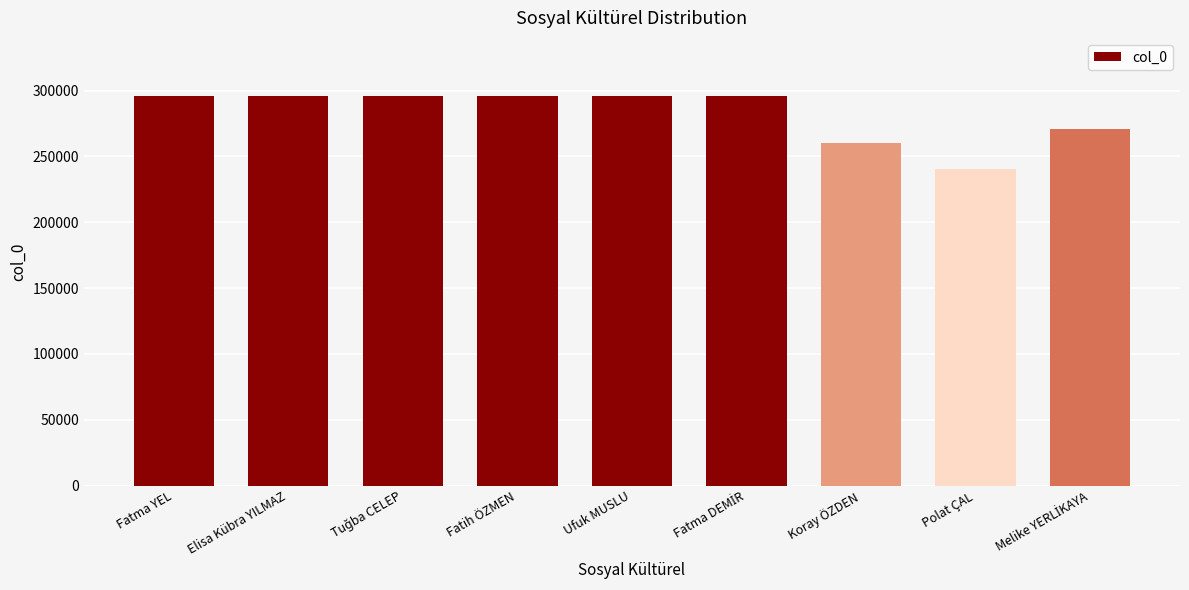

Is it true that the value at Ufuk MUSLU is 295729?

True